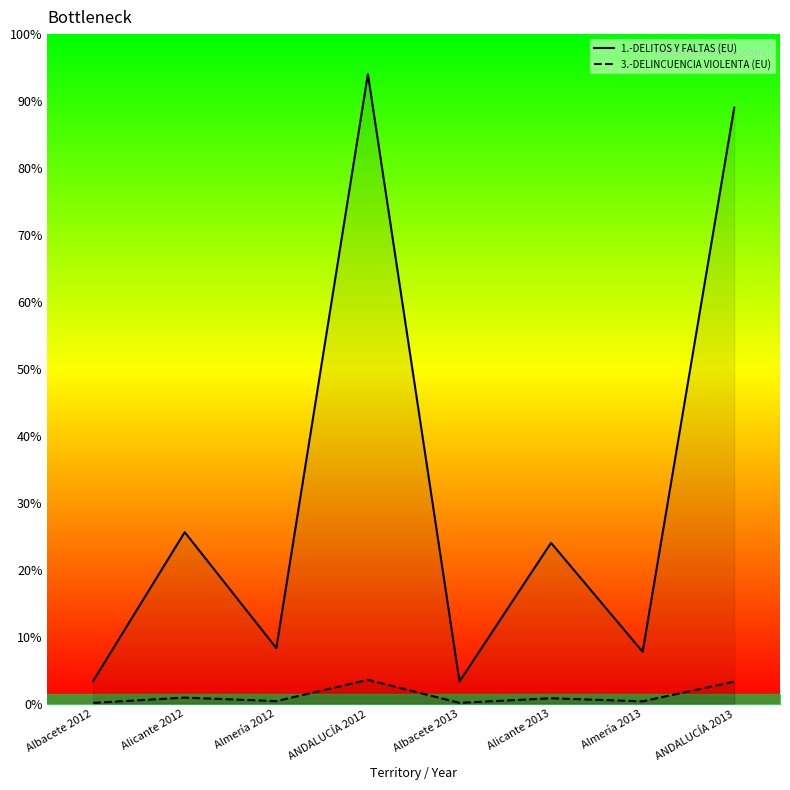

The 1.-DELITOS Y FALTAS (EU) series shows 373846 at ANDALUCÍA 2013. True or false?

True